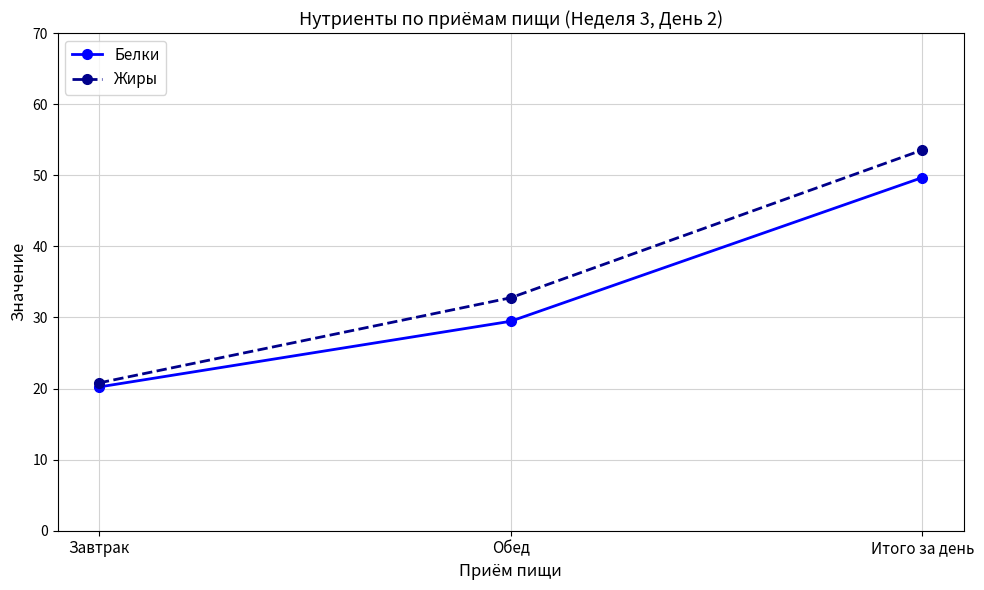

What is the label of the 1st point from the left?

Завтрак